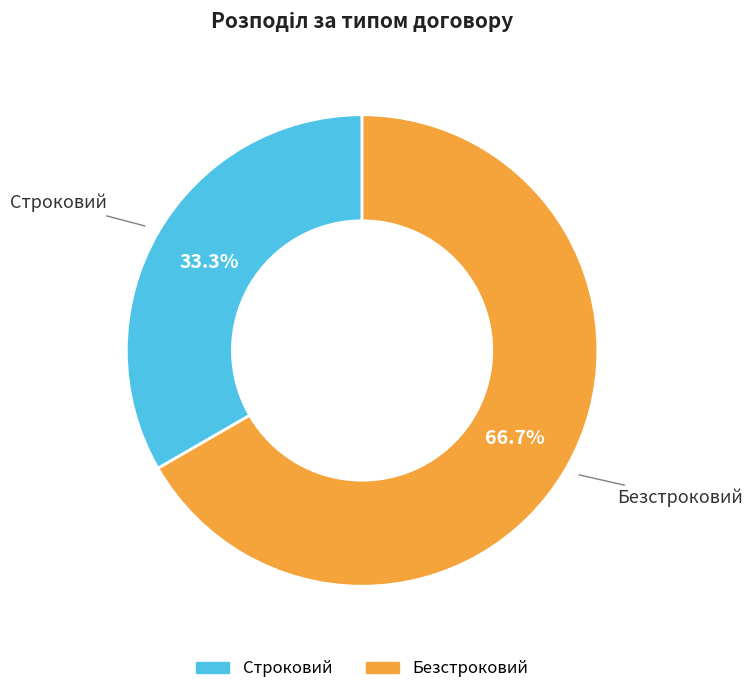

To the nearest percent, what is the average slice percentage?

50%